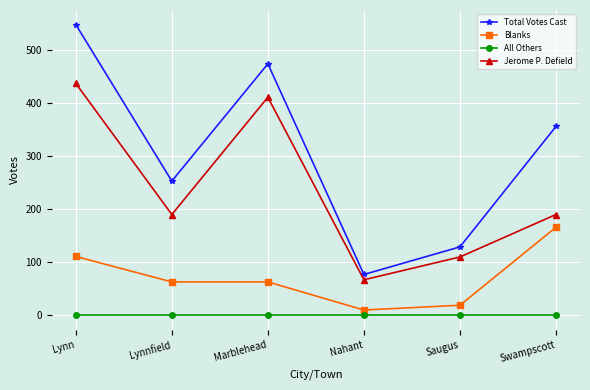

True or false: Blanks and Jerome P. Defield intersect in this chart.

False